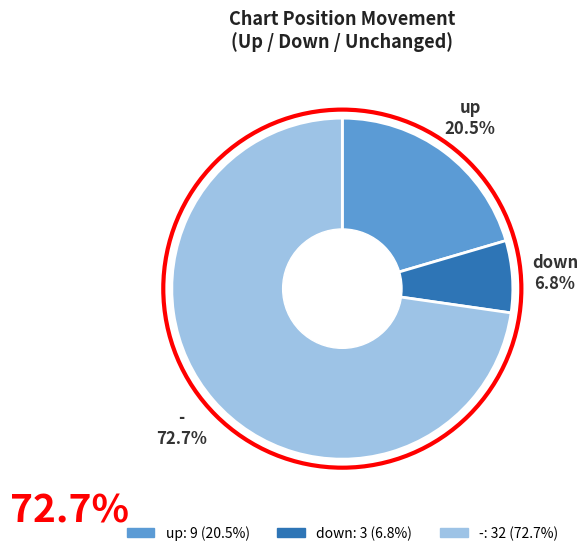

Between - and down, which is larger?

-